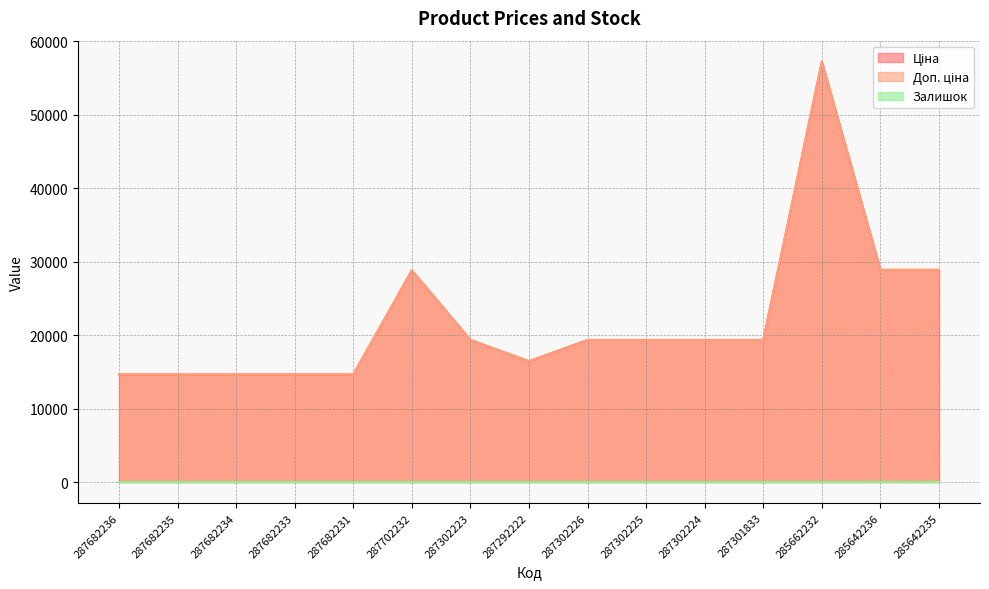

How many interior local peaks does the Залишок series have?

4